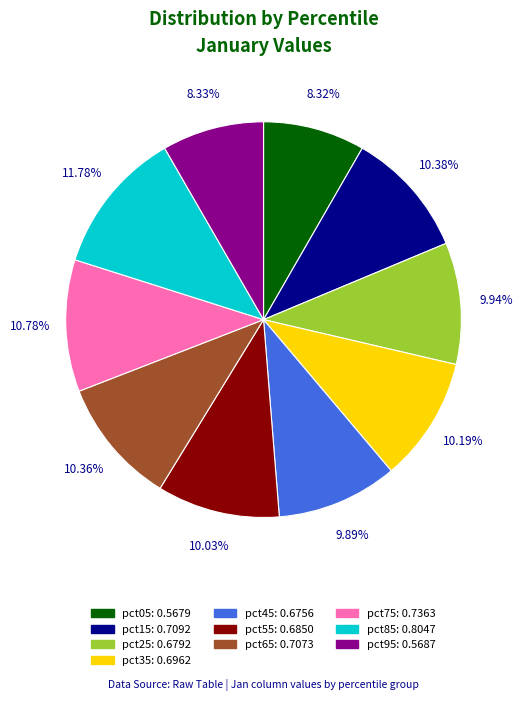

Do pct45 and pct65 together represent more than half of the pie?

No